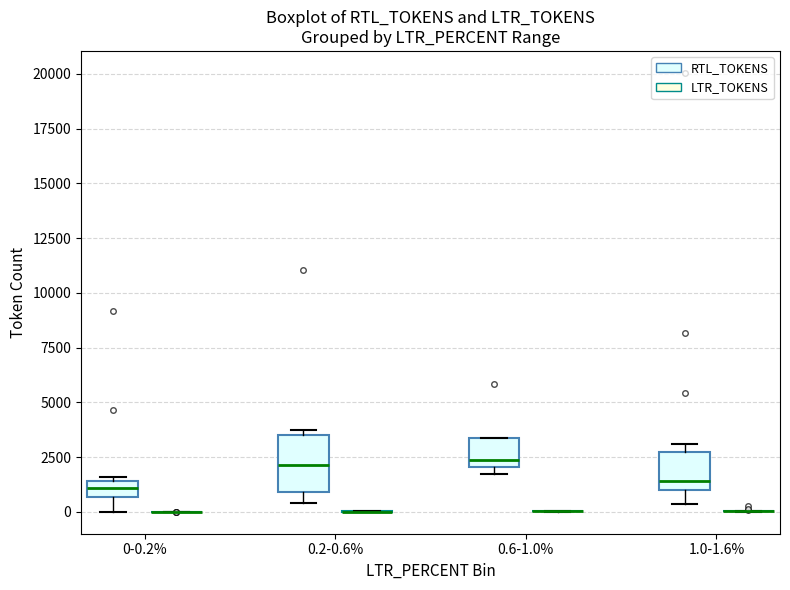

Where is the lower edge of the box for 1.0-1.6% (RTL_TOKENS) on the y-axis? The values are not printed on the chart, so give them approximately, as read against the axis.

1000